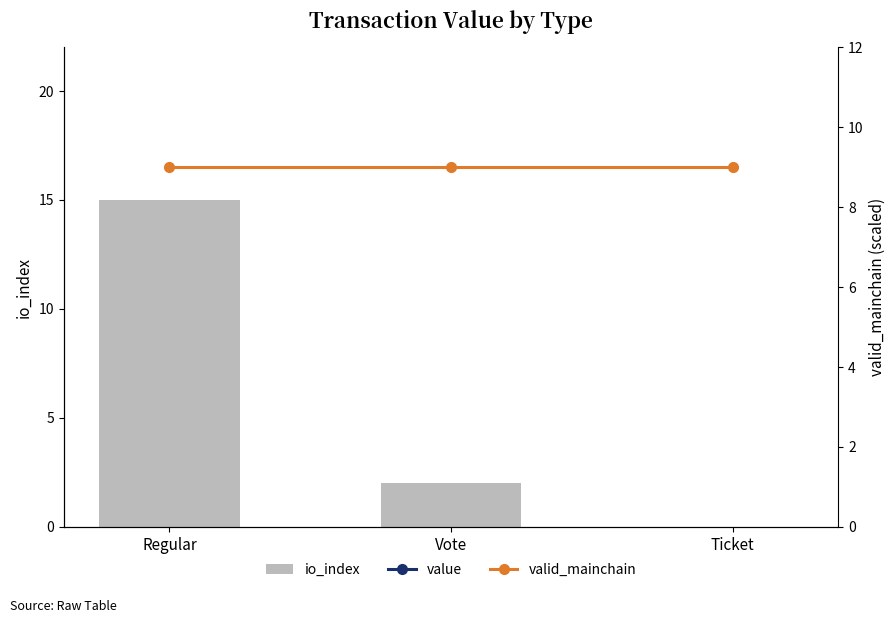

What is the maximum value shown in the chart?

285.0